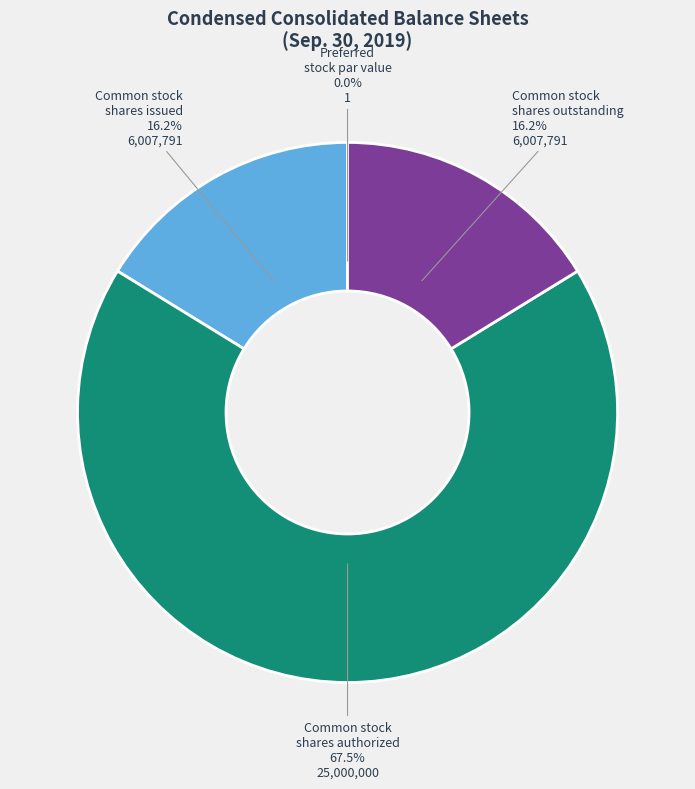

Do Common stock shares issued and Common stock shares outstanding together represent more than half of the pie?

No